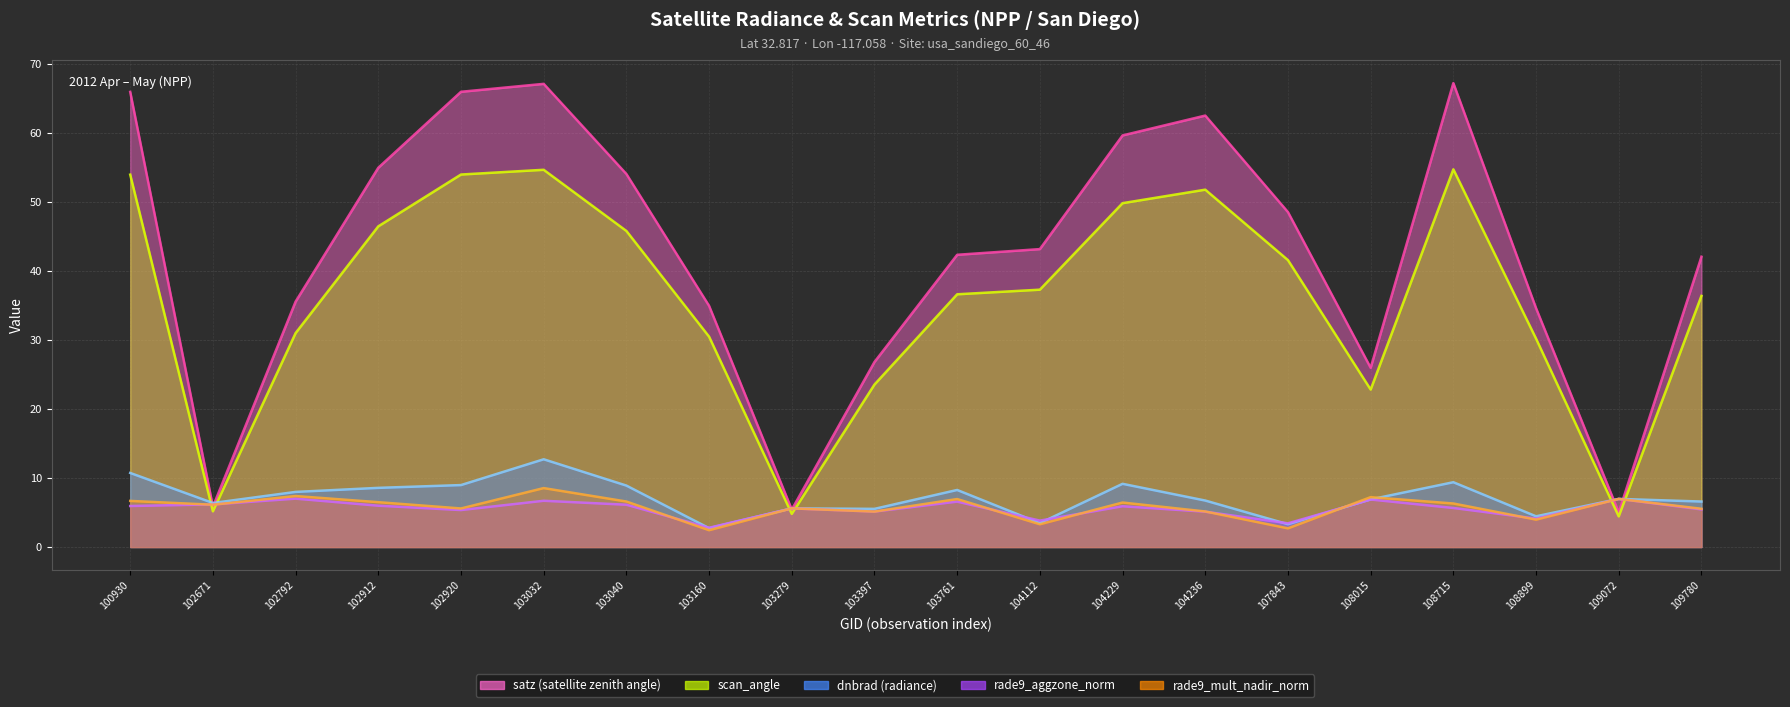

Which series ends up on top after the final intersection of rade9_aggzone_norm (line) and satz (line)?

satz (line)